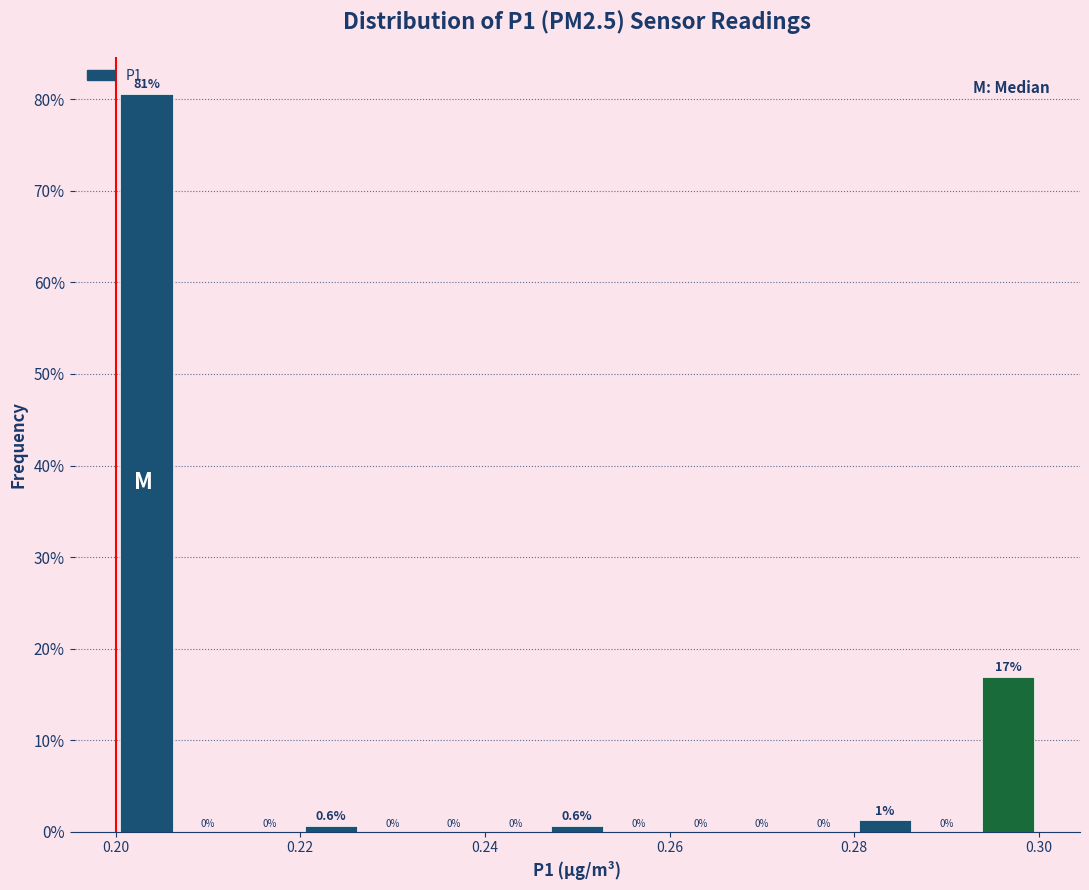

Around what value on the x-axis is the tallest bar? Give the approximate position of its centre, as read against the axis.

0.204